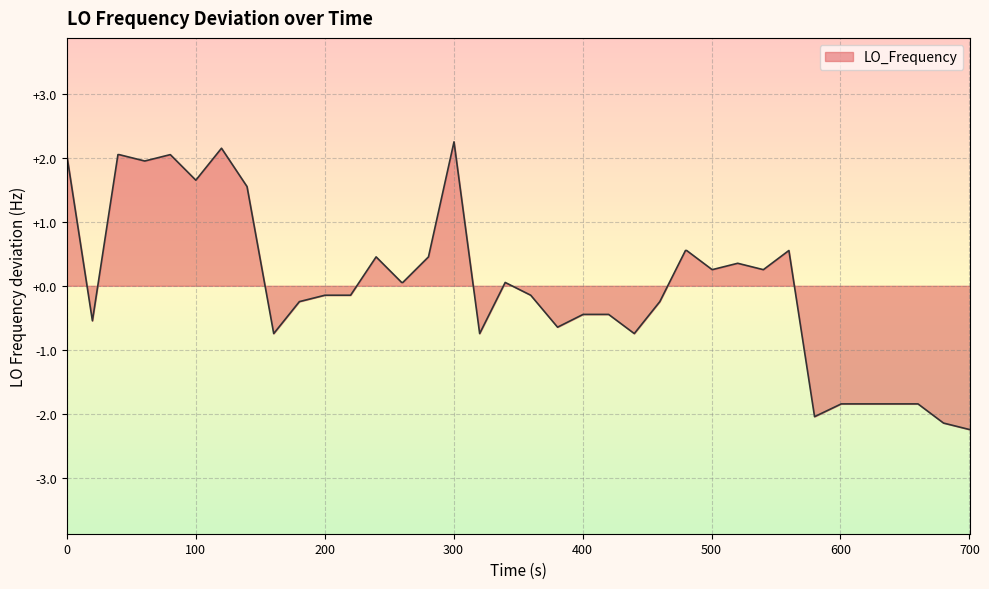

What is the greatest value displayed?

2.3